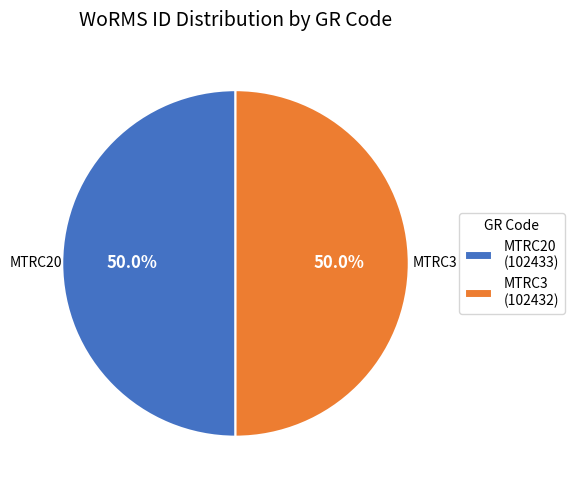

To the nearest percent, what portion does MTRC3 represent?

50%